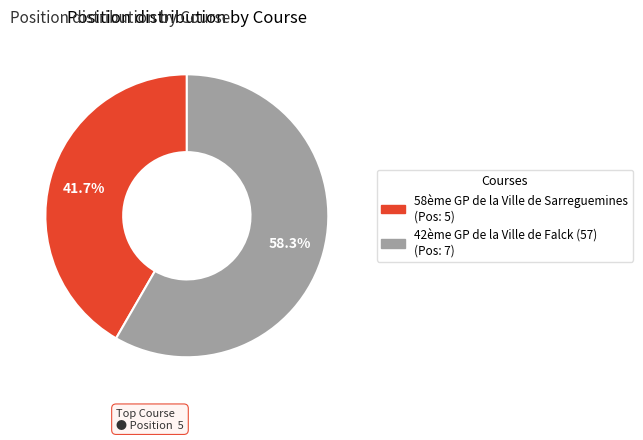

How many slices are in this pie chart?

2